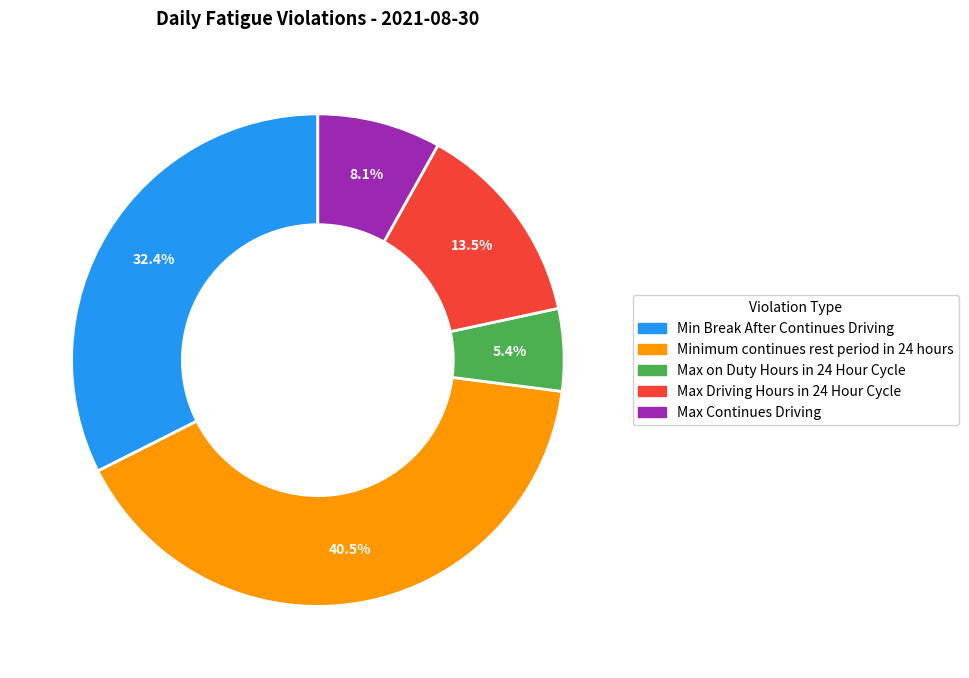

Rank the categories by value from lowest to highest.

Max on Duty Hours in 24 Hour Cycle, Max Continues Driving, Max Driving Hours in 24 Hour Cycle, Min Break After Continues Driving, Minimum continues rest period in 24 hours